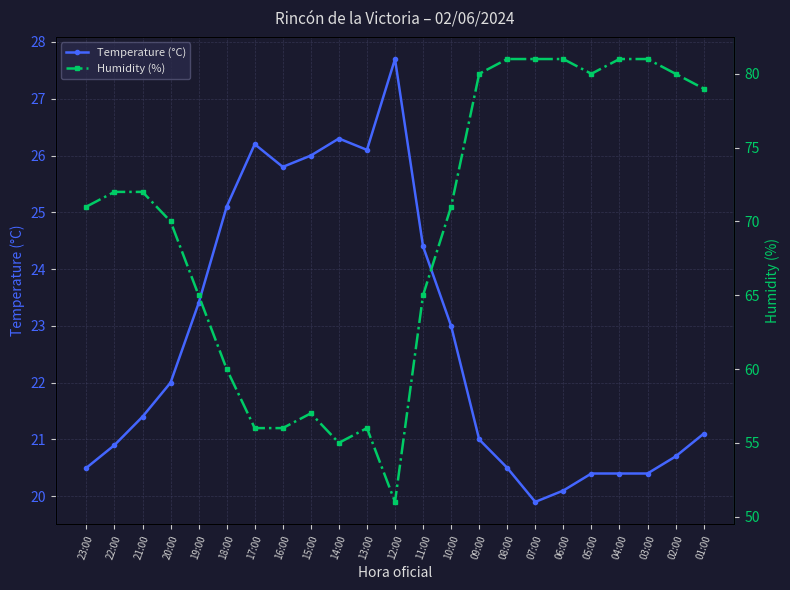

What is the total value across all series at 19:00?

88.4